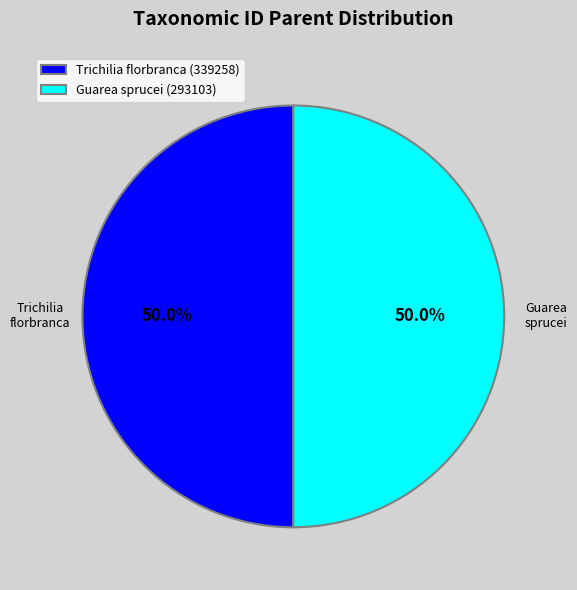

What is the ratio of the value at Guarea sprucei (293103) to the value at Trichilia florbranca (339258)?

1.0